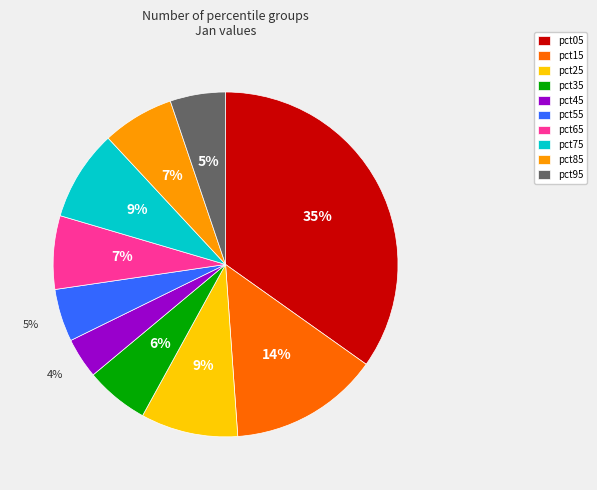

Is there any slice that represents more than half of the pie?

No